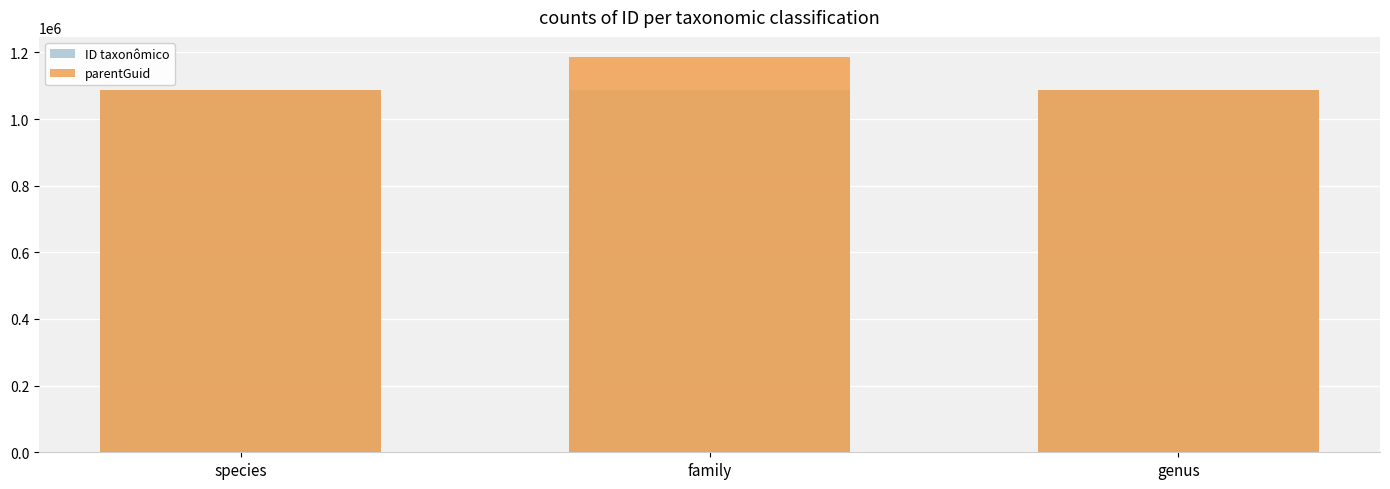

Which series changed the most between species and family?

parentGuid